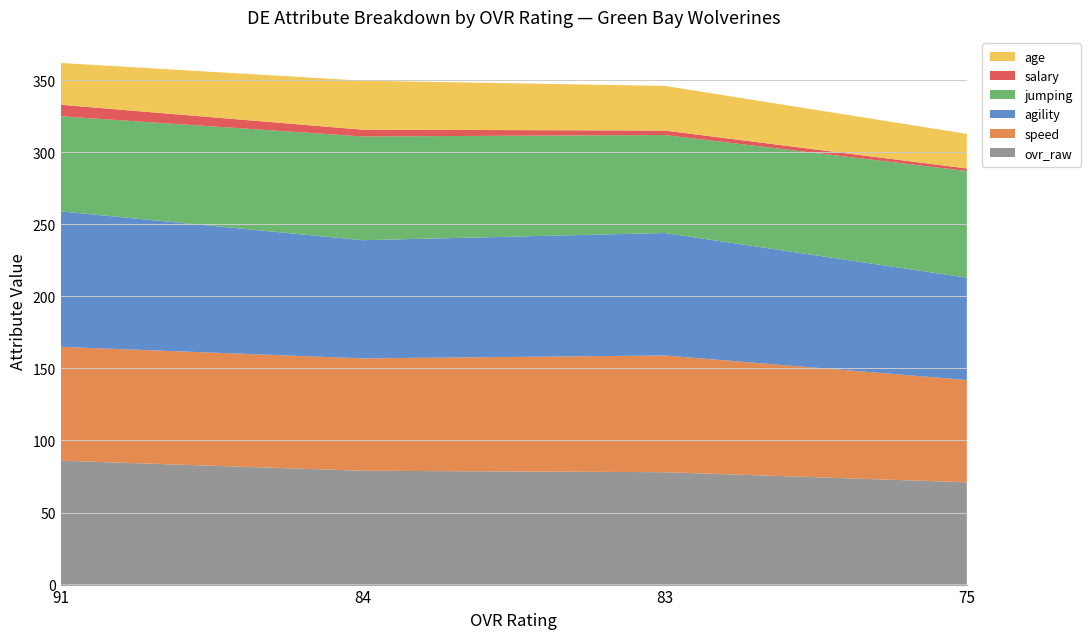

Reading right to left, extract all data points from this chart.

ovr_raw: 71.0	78.0	79.0	86.0
speed: 71.0	81.0	78.0	79.0
agility: 71.0	85.0	82.0	94.0
jumping: 74.0	68.0	72.0	66.0
salary: 1.8	3.1	4.7	8.0
age: 24.0	31.0	34.0	29.0